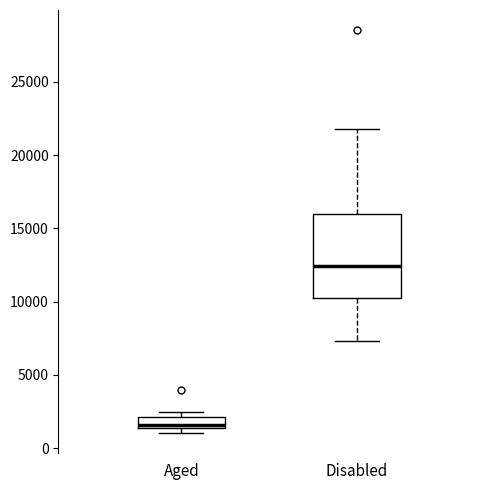

Which box's median line is the highest?

Disabled